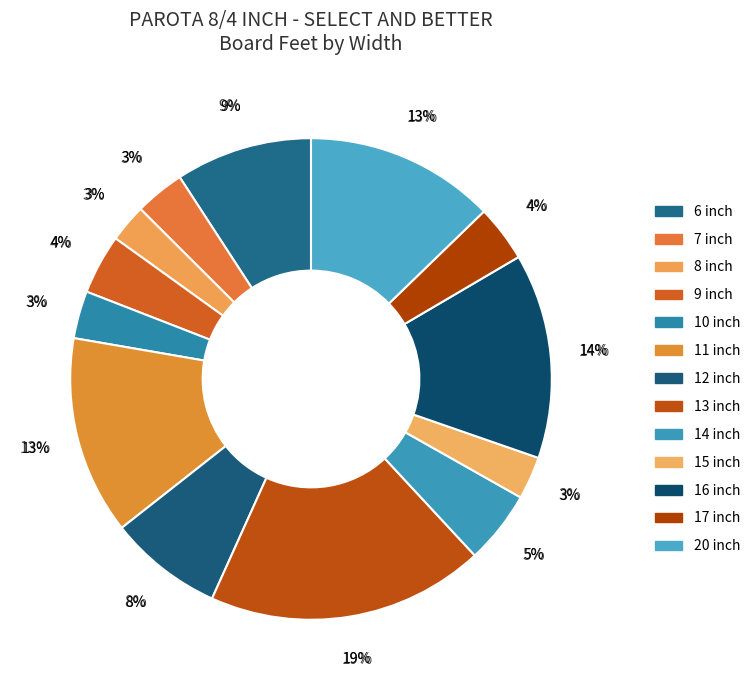

Is there a majority slice in this chart?

No